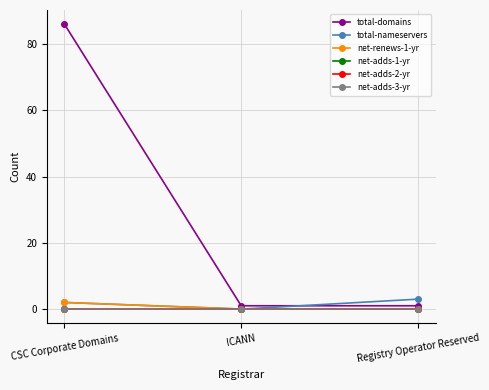

How many lines are shown in the chart?

6